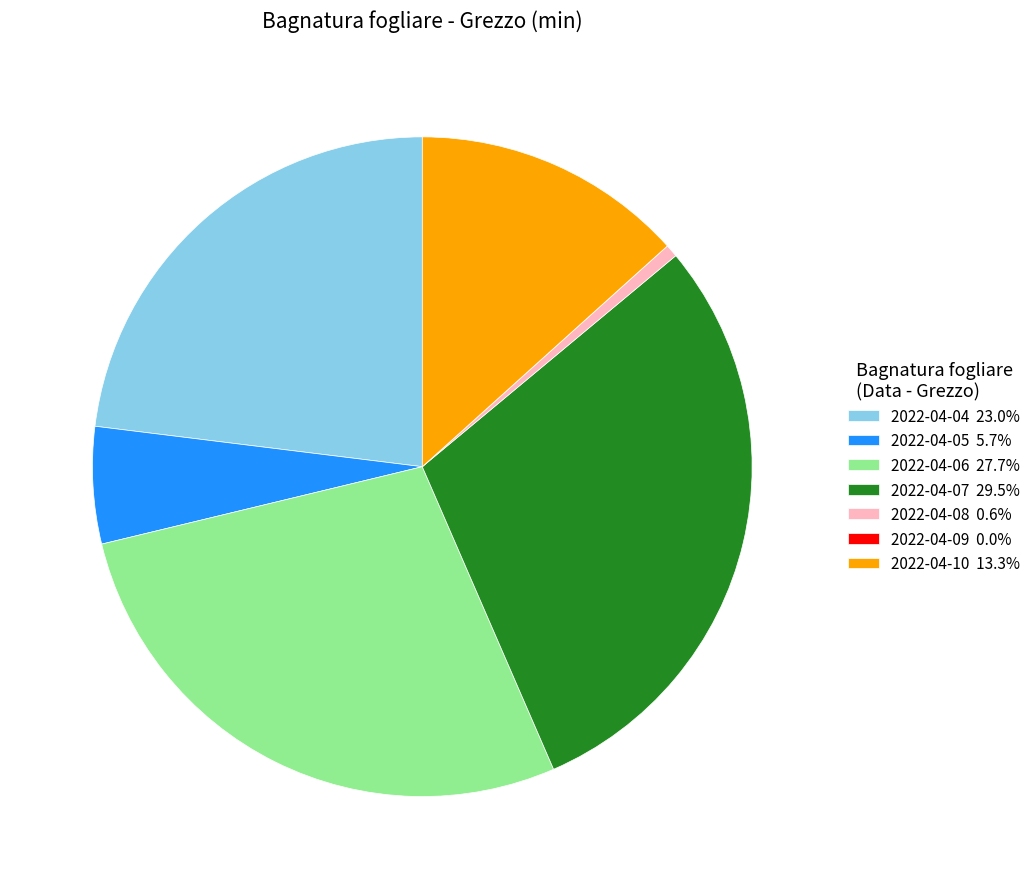

Combined, do 2022-04-07 29.5% and 2022-04-08 0.6% account for over 50%?

No